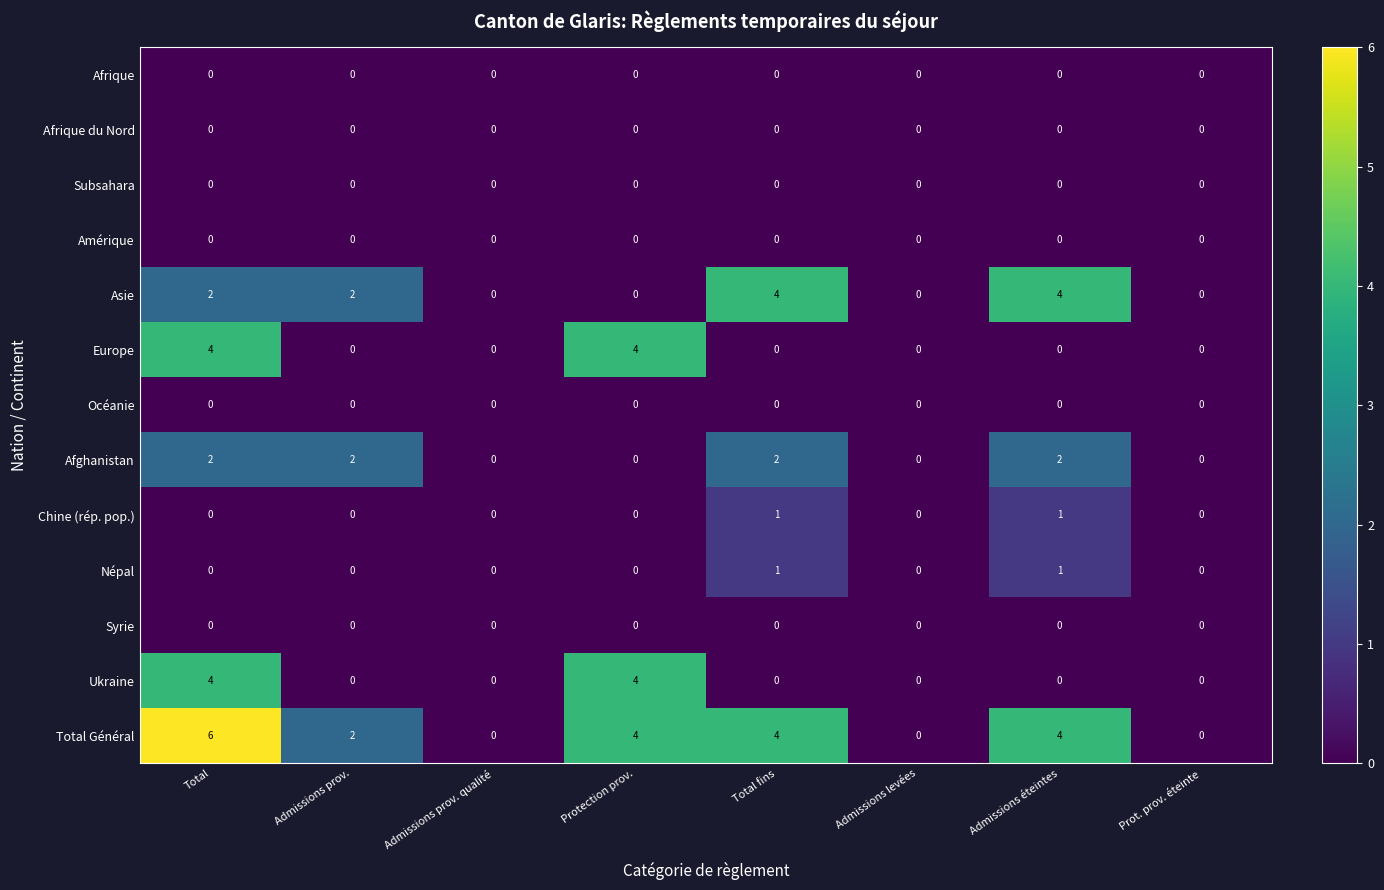

What is the total value across all series at Total fins?

12